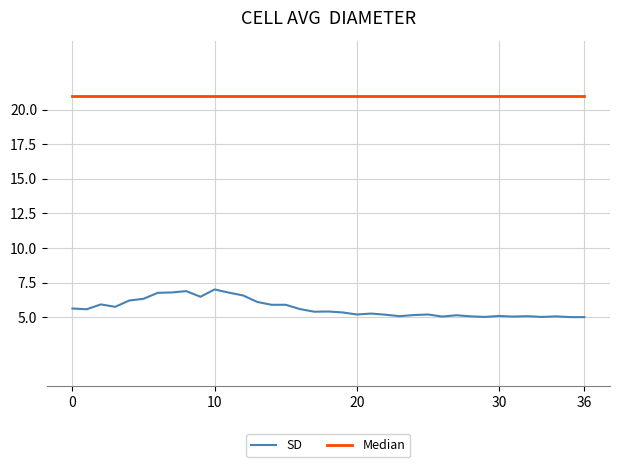

Which series has the largest total across all categories?

Median